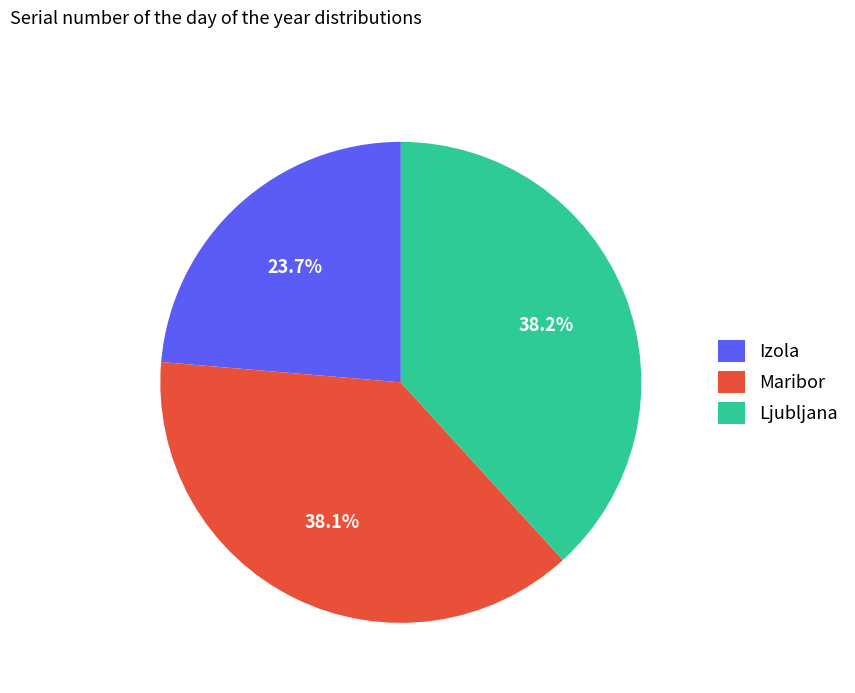

Do Izola and Ljubljana together represent more than half of the pie?

Yes